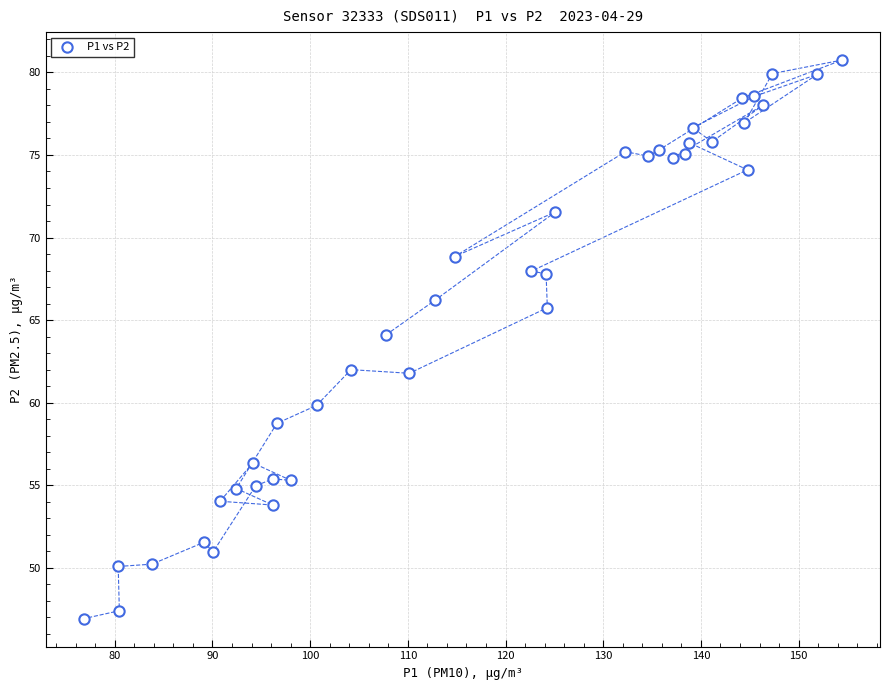

What is the range of X values (max minus min)?

77.6